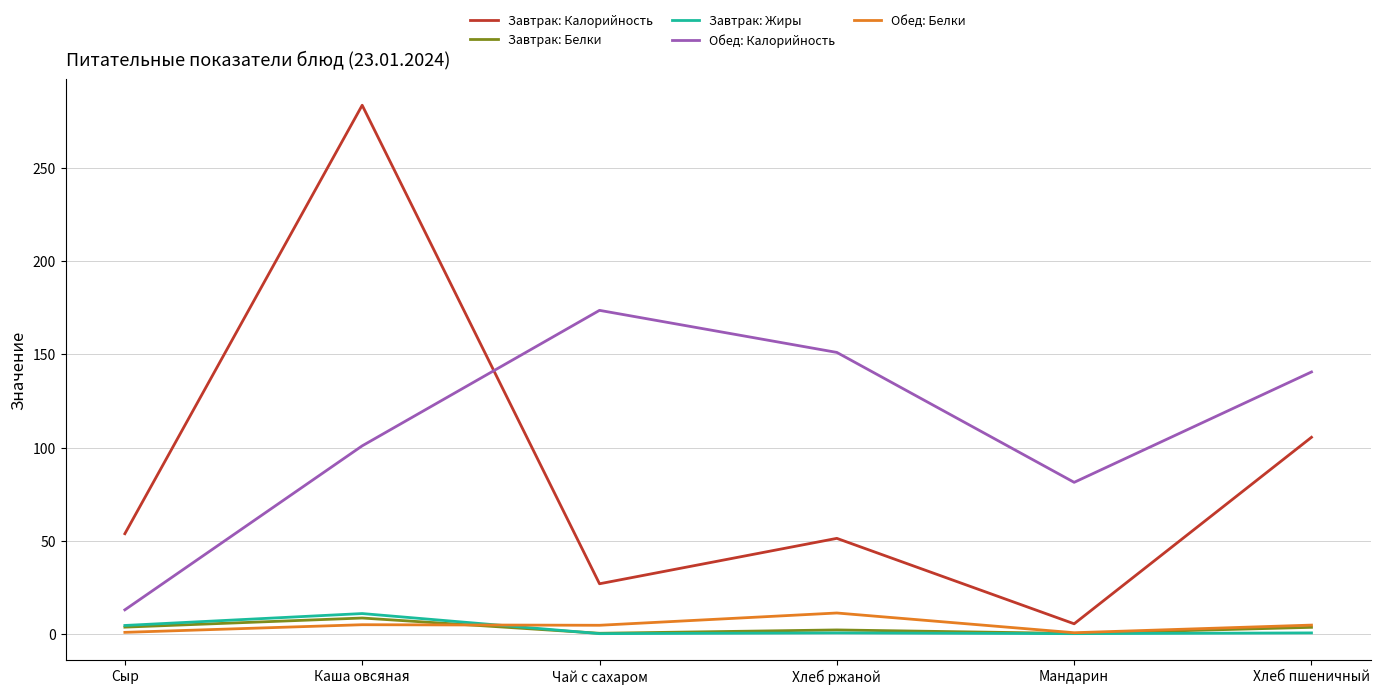

The value of Завтрак: Жиры at Мандарин is 0.0. True or false?

True